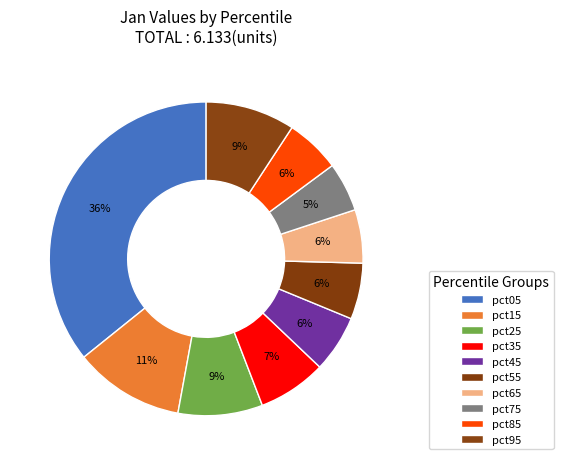

Rank the categories by value from lowest to highest.

pct75, pct65, pct85, pct55, pct45, pct35, pct25, pct95, pct15, pct05